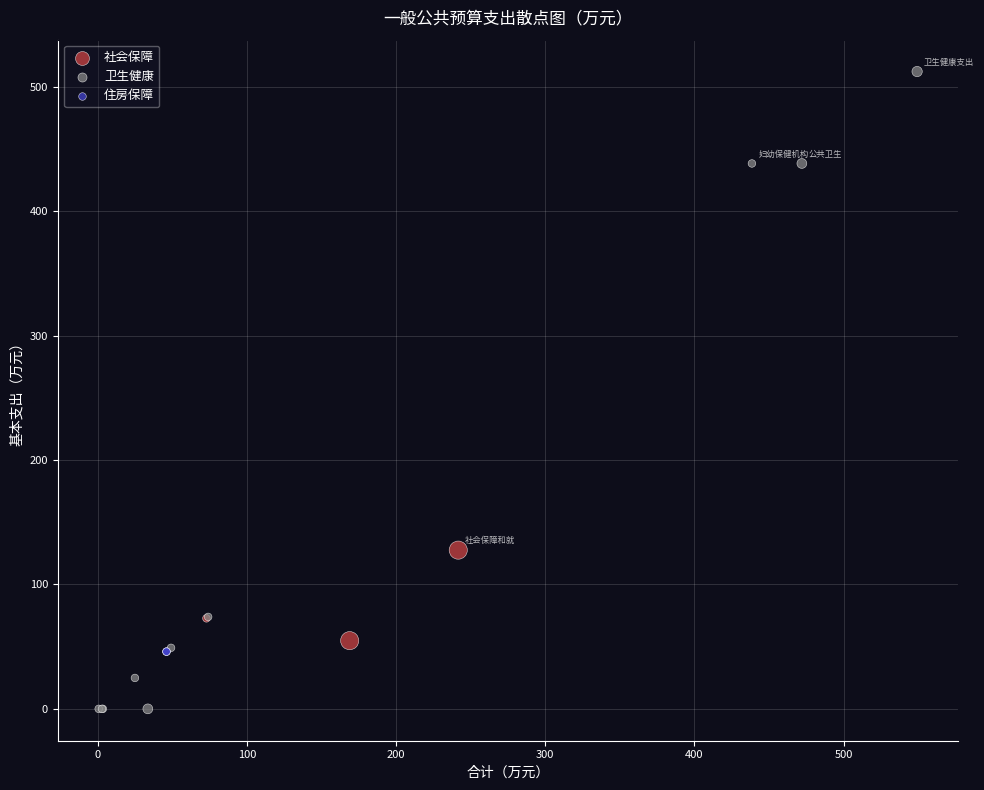

Which series reaches the minimum Y coordinate?

卫生健康